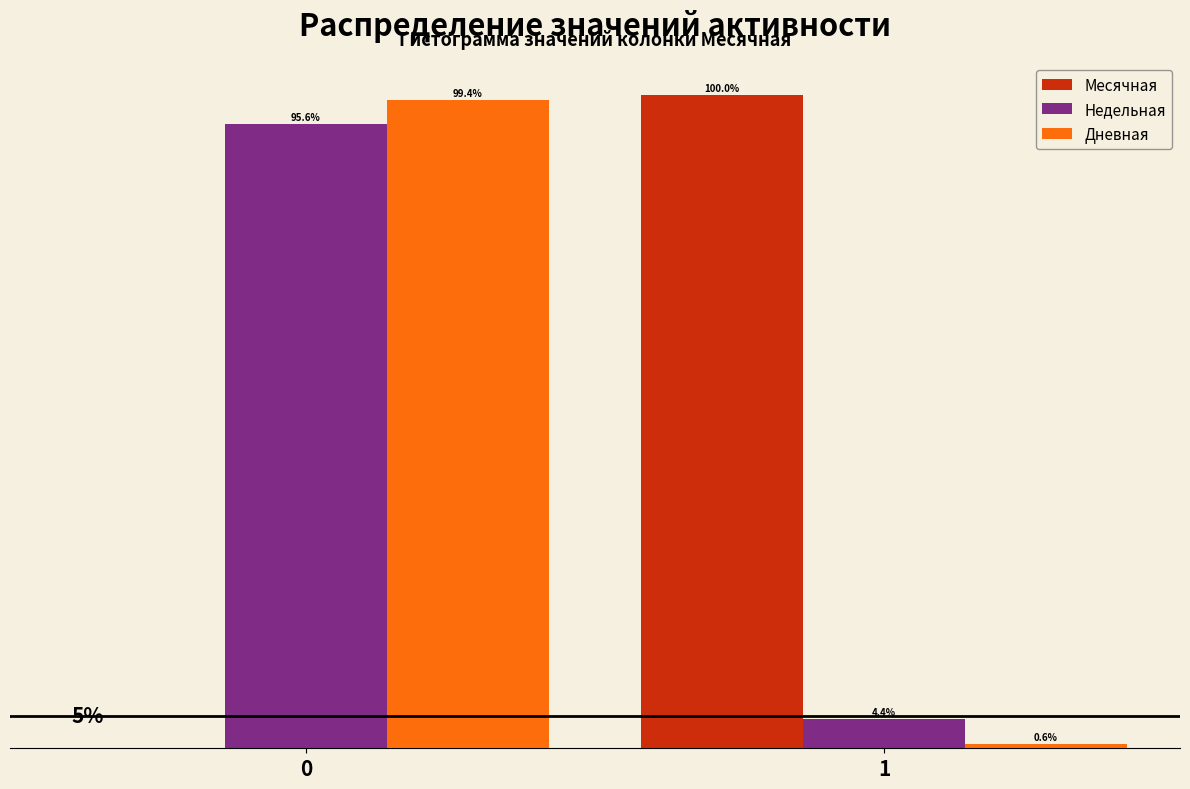

Reading left to right, transcribe all the data shown in this chart.

Месячная: 0=0.0	1=100.0
Недельная: 0=95.6	1=4.4
Дневная: 0=99.4	1=0.6